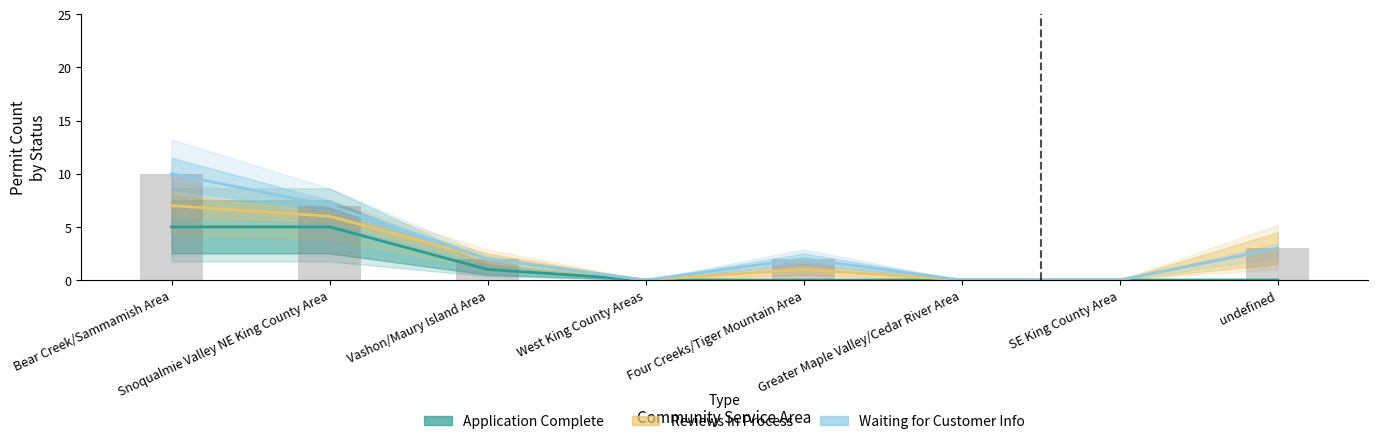

At undefined, list the series in order from largest to smallest.

Reviews In Process, Waiting for Customer Info, Application Complete